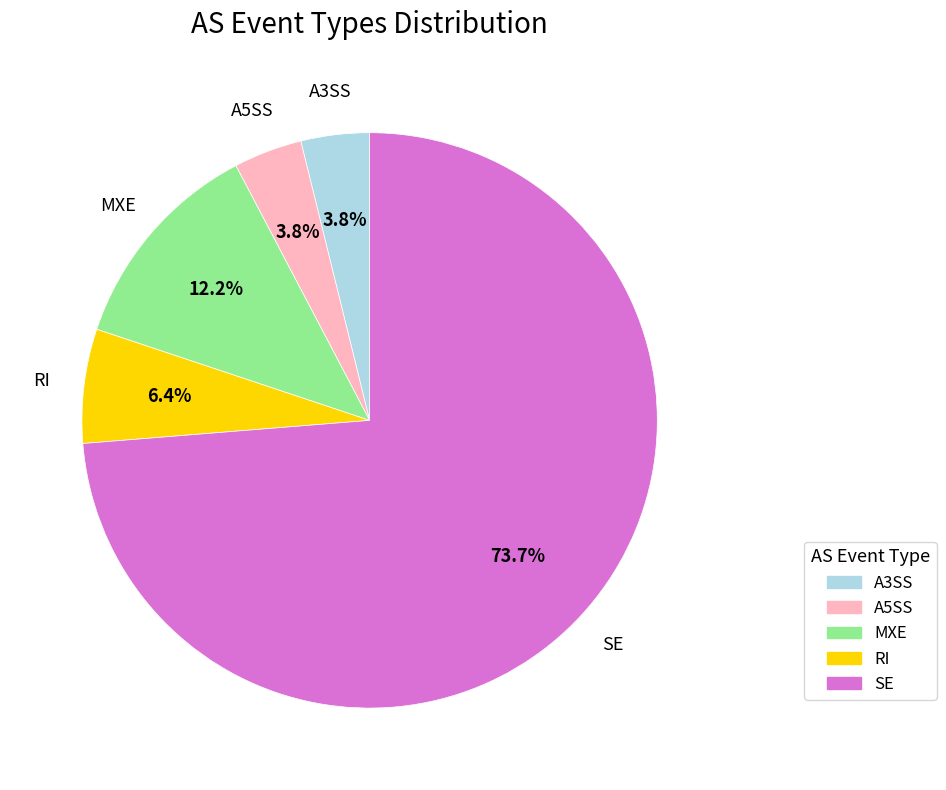

Count the number of slices in the pie.

5